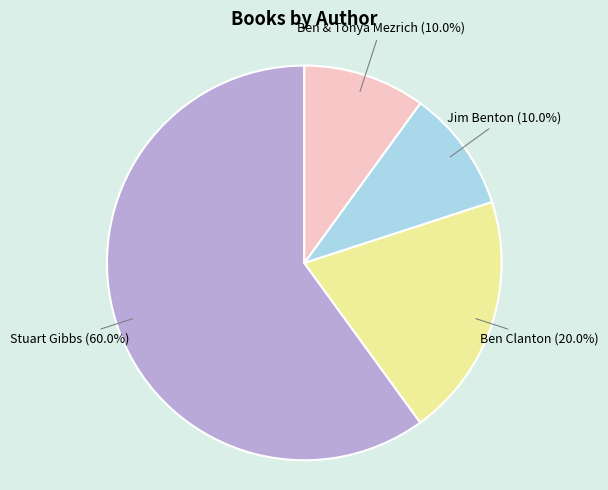

Is there any slice that represents more than half of the pie?

Yes